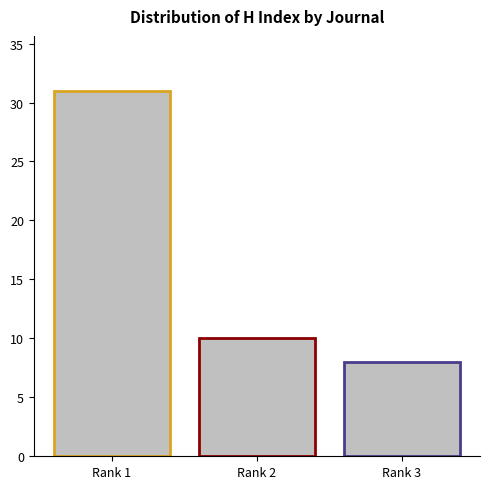

What is the value of the 1st bar from the left?

31